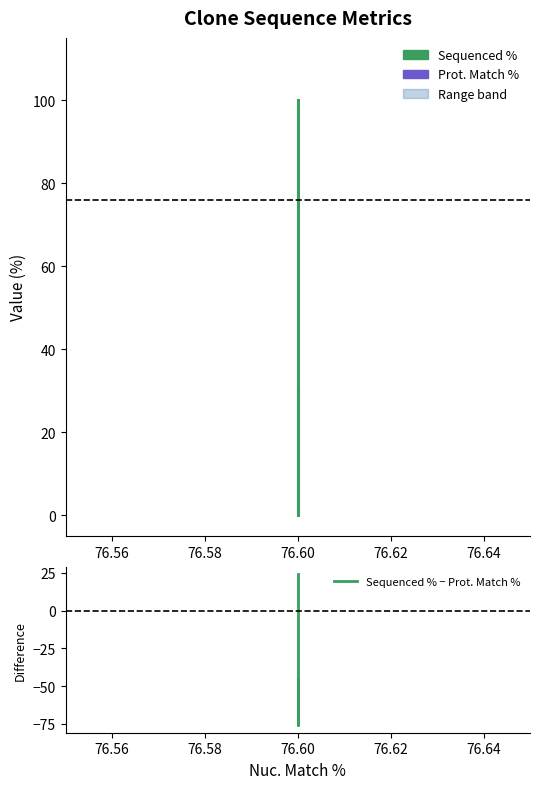

Does the chart have visible grid lines?

No